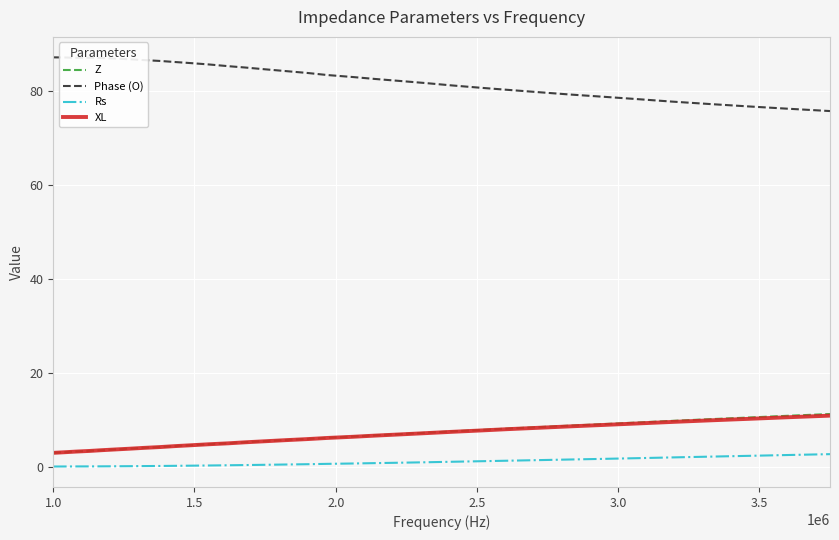

What is the greatest value displayed?

87.2